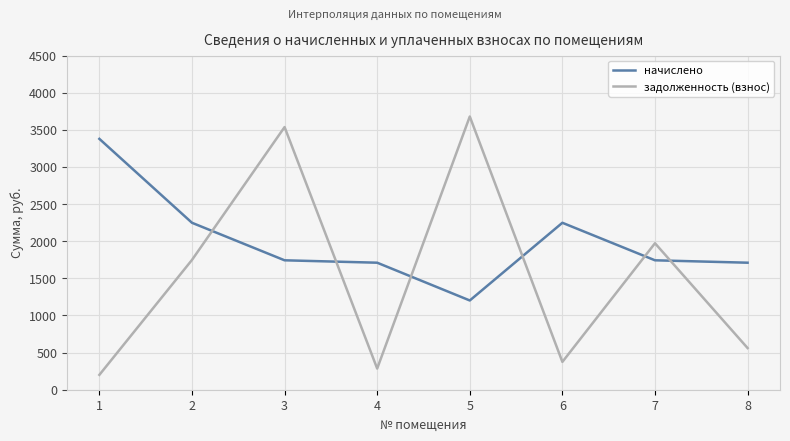

At how many categories does at least one series exceed 1238?

8